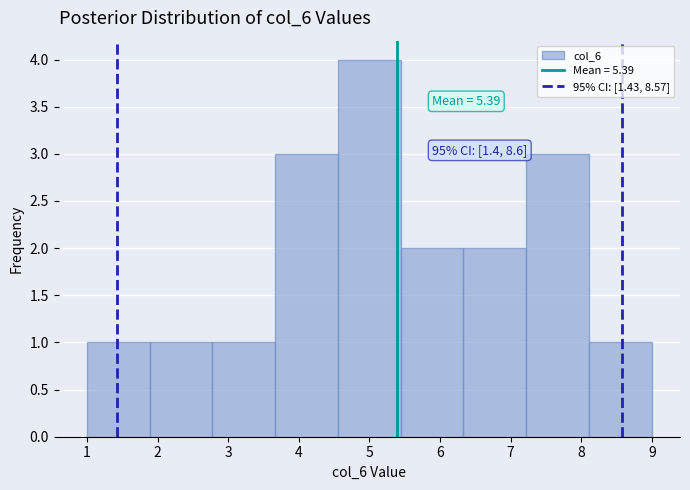

Over which range of the x-axis is the bar tallest?

4.6 to 5.4